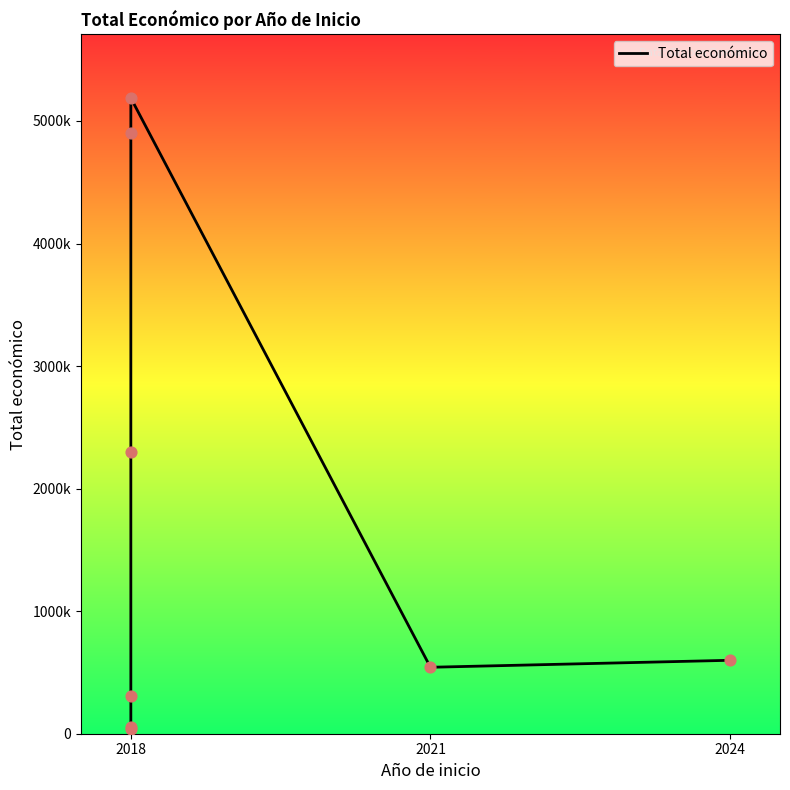

What is the ratio of the value at 2024 to the value at 2018?

0.1